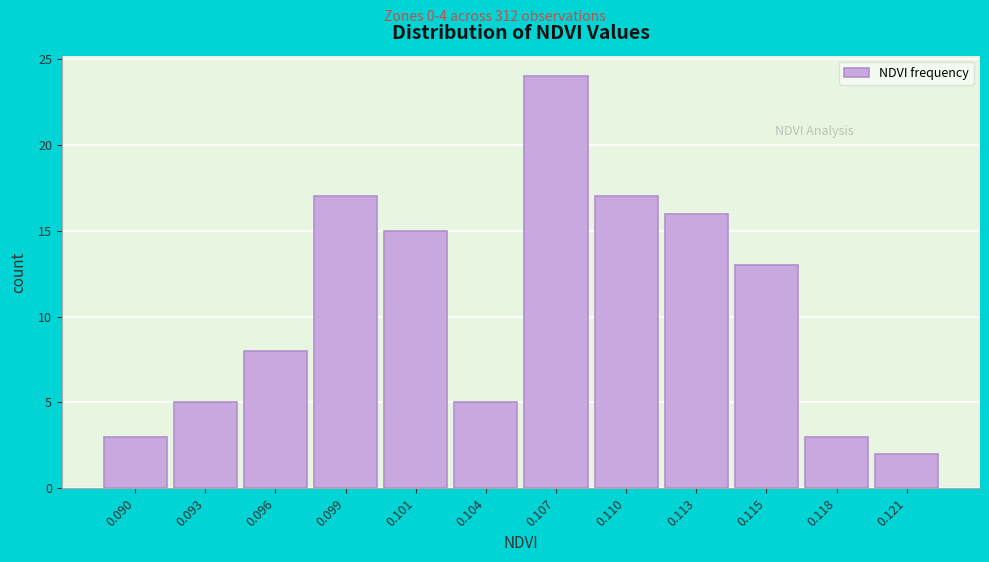

Reading left to right, list all the values displayed in this chart.

3	5	8	17	15	5	24	17	16	13	3	2